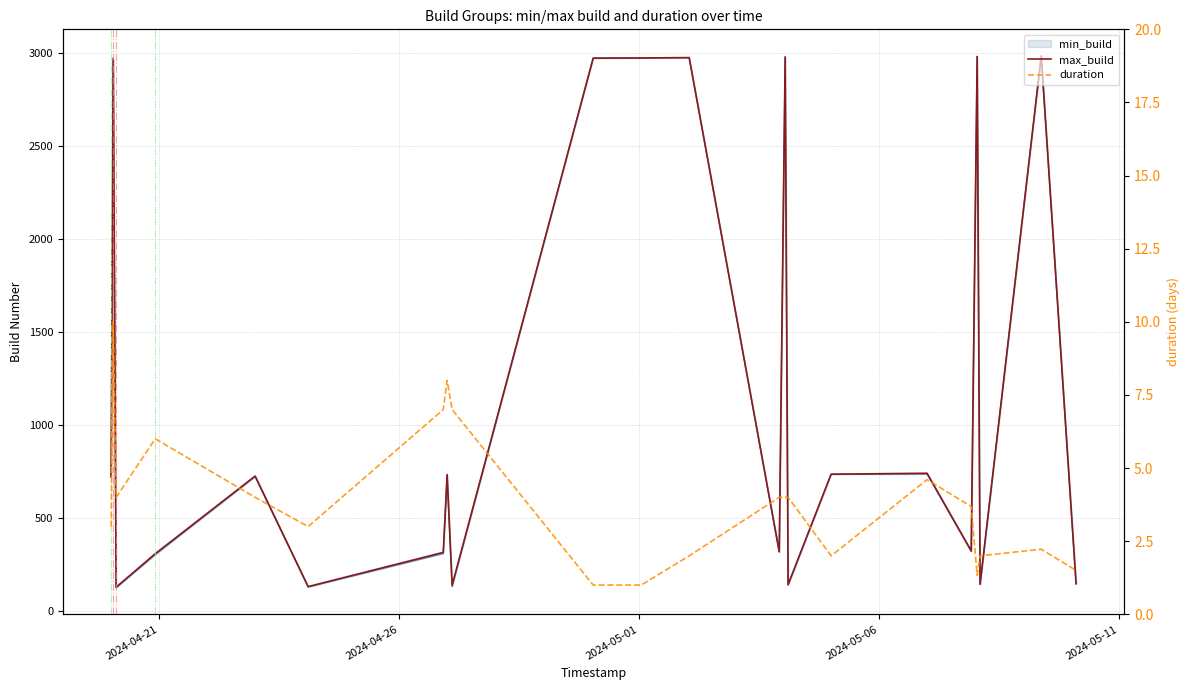

True or false: min_build has a value of 73.4 at 6.

False